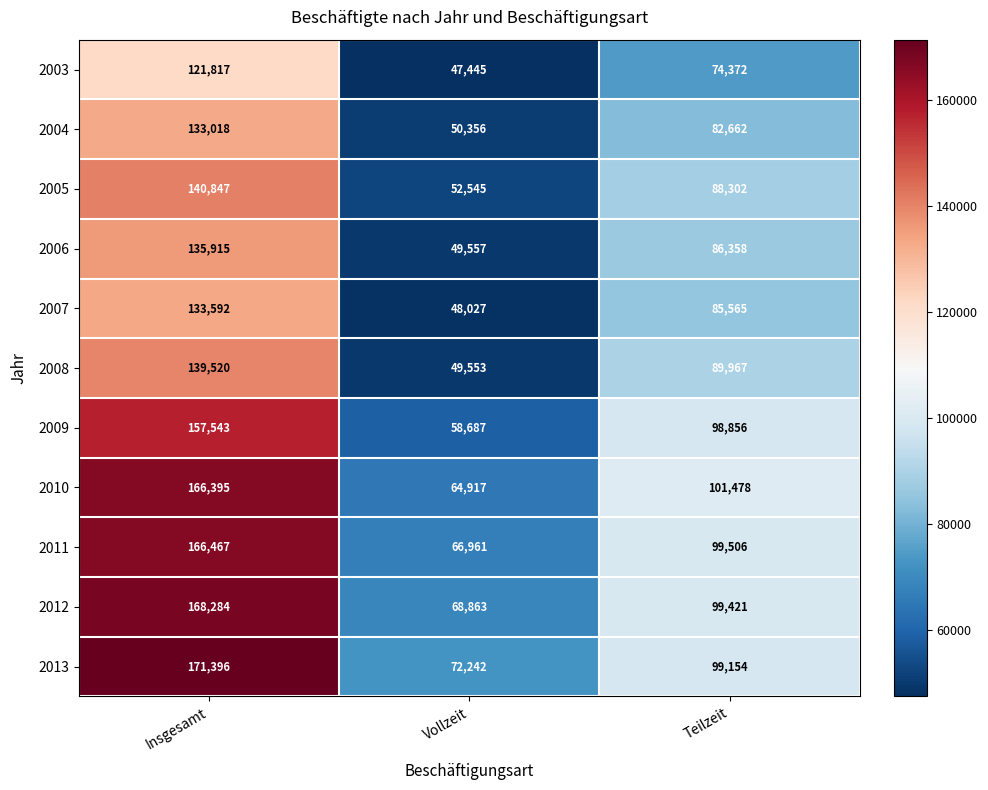

Which series changed the most between Insgesamt and Teilzeit?

2013